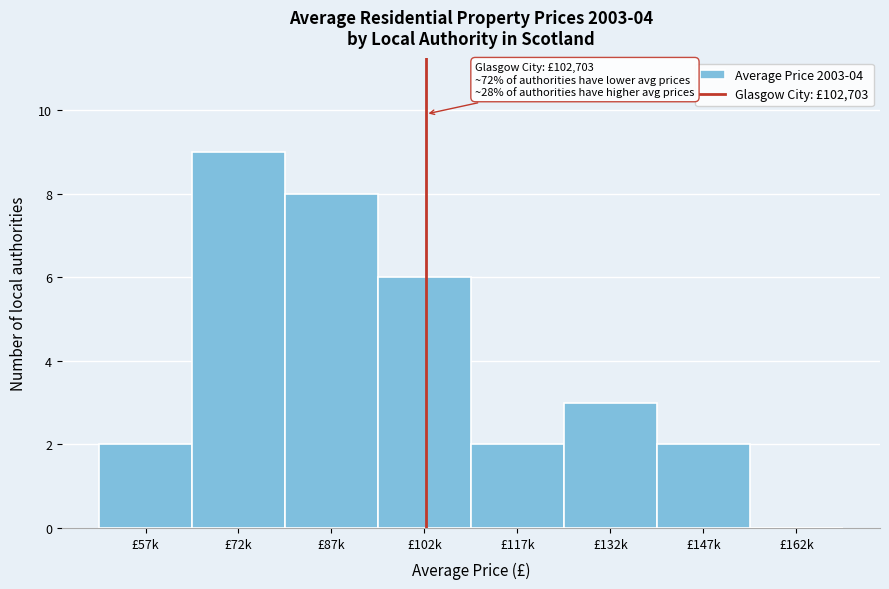

Reading left to right, what are all the values shown in this chart?

£57k=2	£72k=9	£87k=8	£102k=6	£117k=2	£132k=3	£147k=2	£162k=0